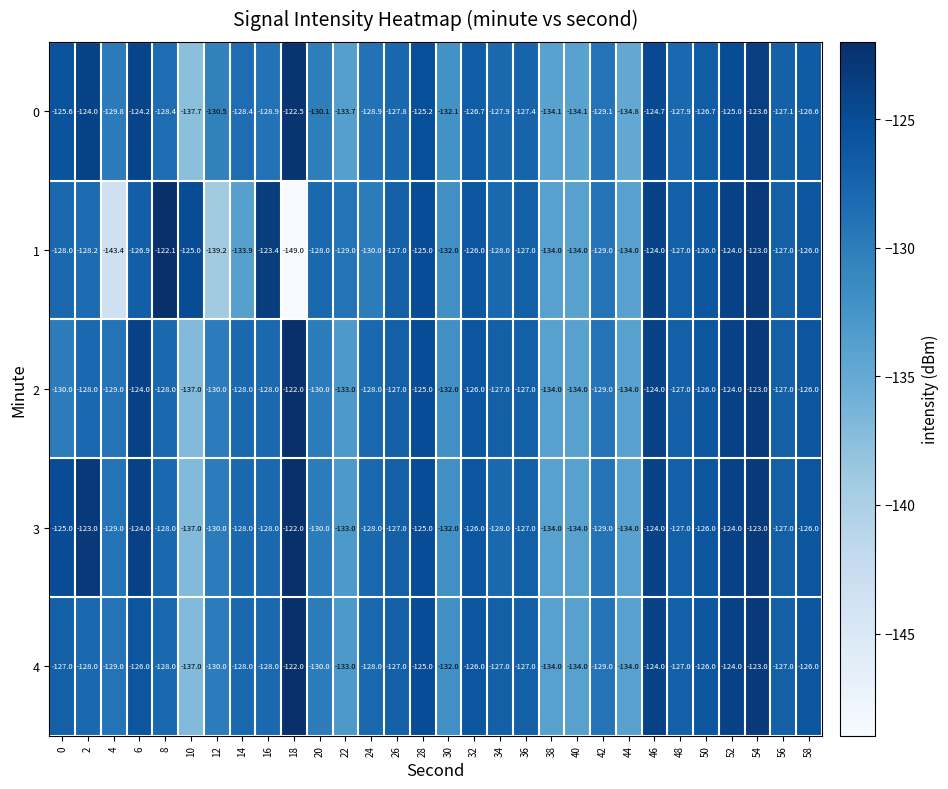

What value does the 1 series have at 46?

-124.0